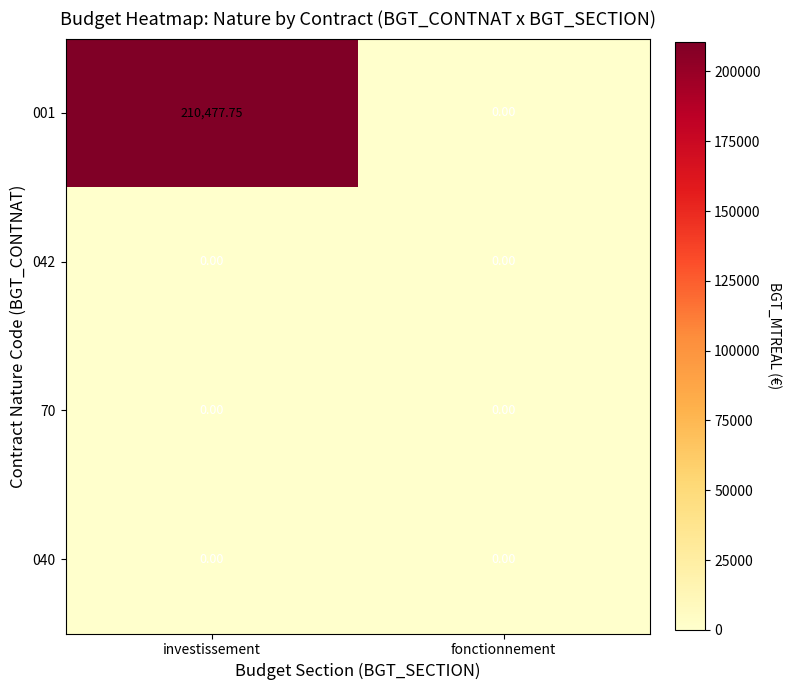

At which category is the sum across all series the highest?

investissement